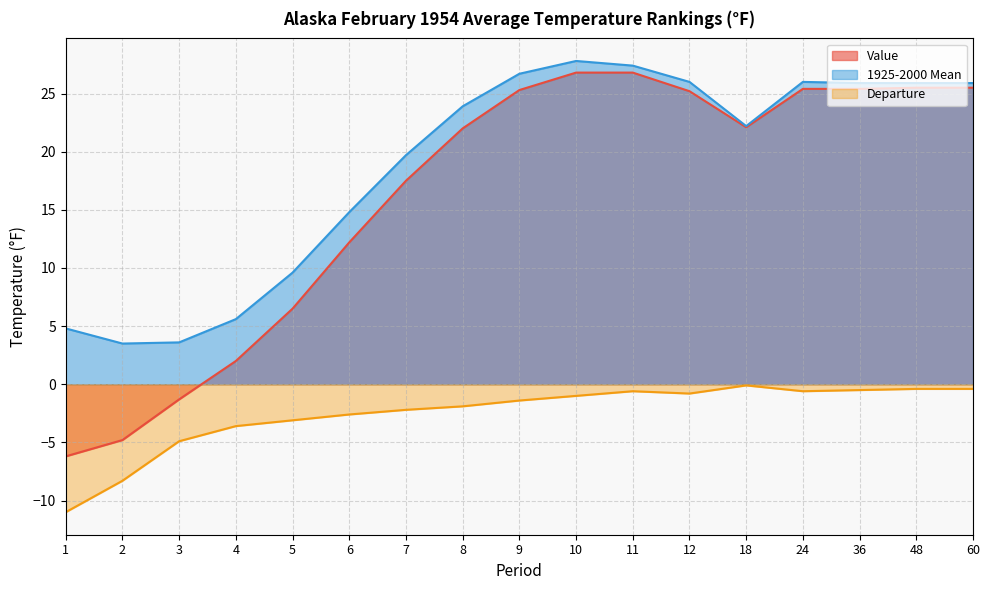

What is the difference between the second highest and second lowest values in the Value series?

31.6